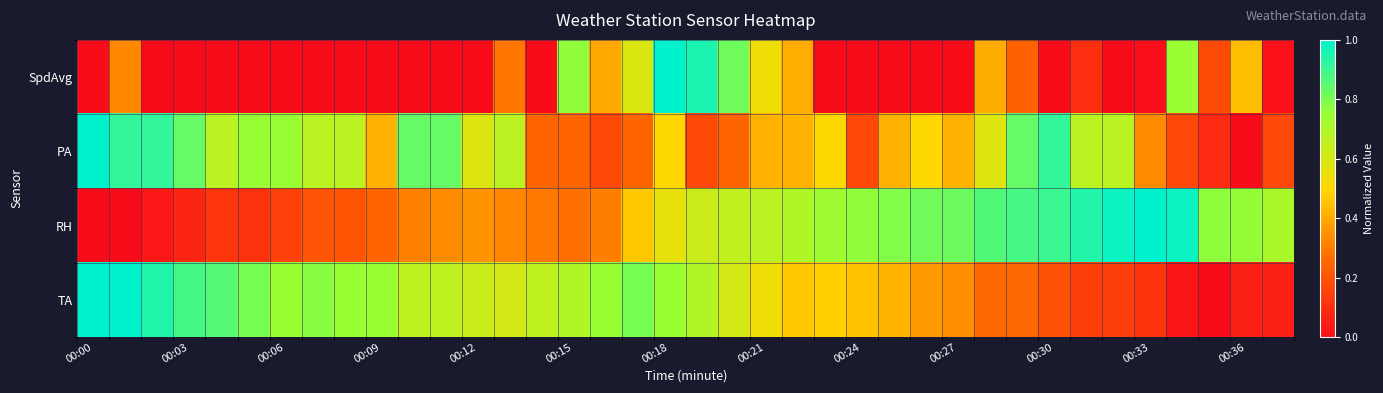

Reading left to right, extract all data points from this chart.

SpdAvg: 0.0	0.3	0.0	0.0	0.0	0.0	0.0	0.0	0.0	0.0	0.0	0.0	0.0	0.3	0.0	0.8	0.4	0.6	1.0	1.0	0.8	0.5	0.4	0.0	0.0	0.0	0.0	0.0	0.4	0.2	0.0	0.1	0.0	0.0	0.7	0.2	0.4	0.0
PA: 1.0	0.9	0.9	0.8	0.7	0.8	0.8	0.7	0.7	0.4	0.8	0.8	0.6	0.7	0.2	0.2	0.2	0.2	0.5	0.2	0.2	0.4	0.4	0.5	0.2	0.4	0.5	0.4	0.6	0.8	0.9	0.7	0.7	0.3	0.2	0.1	0.0	0.2
RH: 0.0	0.0	0.0	0.1	0.1	0.1	0.1	0.2	0.2	0.2	0.3	0.3	0.3	0.3	0.3	0.3	0.3	0.5	0.6	0.6	0.6	0.7	0.7	0.7	0.8	0.8	0.8	0.8	0.9	0.9	0.9	0.9	1.0	1.0	1.0	0.8	0.8	0.7
TA: 1.0	1.0	0.9	0.9	0.9	0.8	0.7	0.8	0.7	0.7	0.7	0.7	0.6	0.6	0.7	0.7	0.7	0.8	0.7	0.7	0.6	0.5	0.5	0.5	0.5	0.4	0.4	0.3	0.3	0.3	0.2	0.1	0.1	0.1	0.0	0.0	0.1	0.1